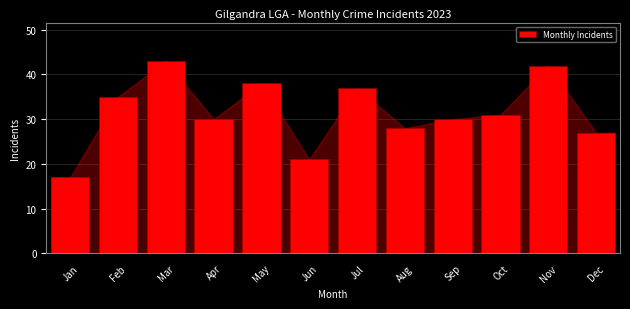

Reading right to left, list all the values displayed in this chart.

Dec=27	Nov=42	Oct=31	Sep=30	Aug=28	Jul=37	Jun=21	May=38	Apr=30	Mar=43	Feb=35	Jan=17